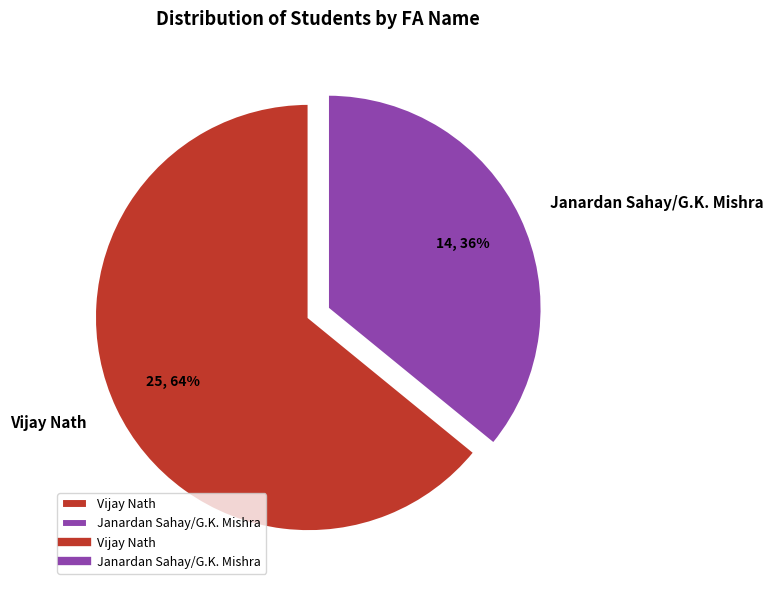

To the nearest percent, what percentage of the pie is Vijay Nath?

64%